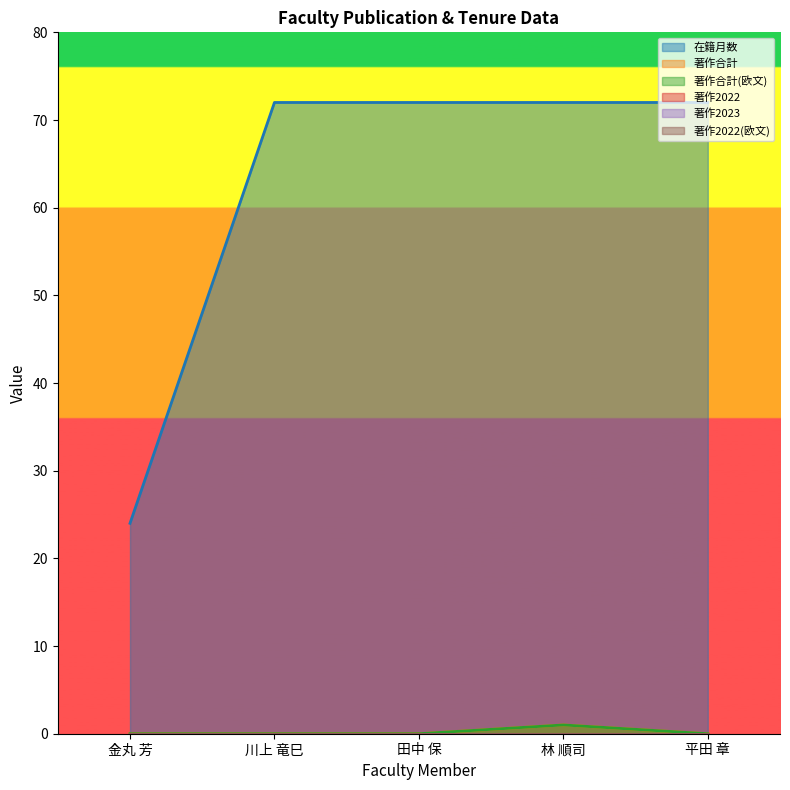

True or false: 著作合計(欧文) has more than 2 interior local peaks.

False